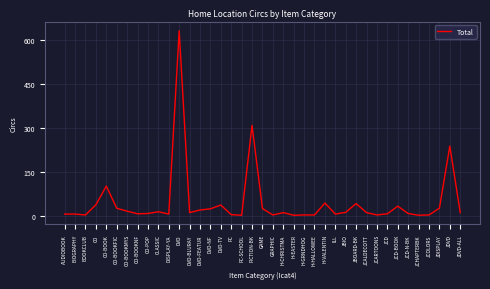

What is the greatest value displayed?

633